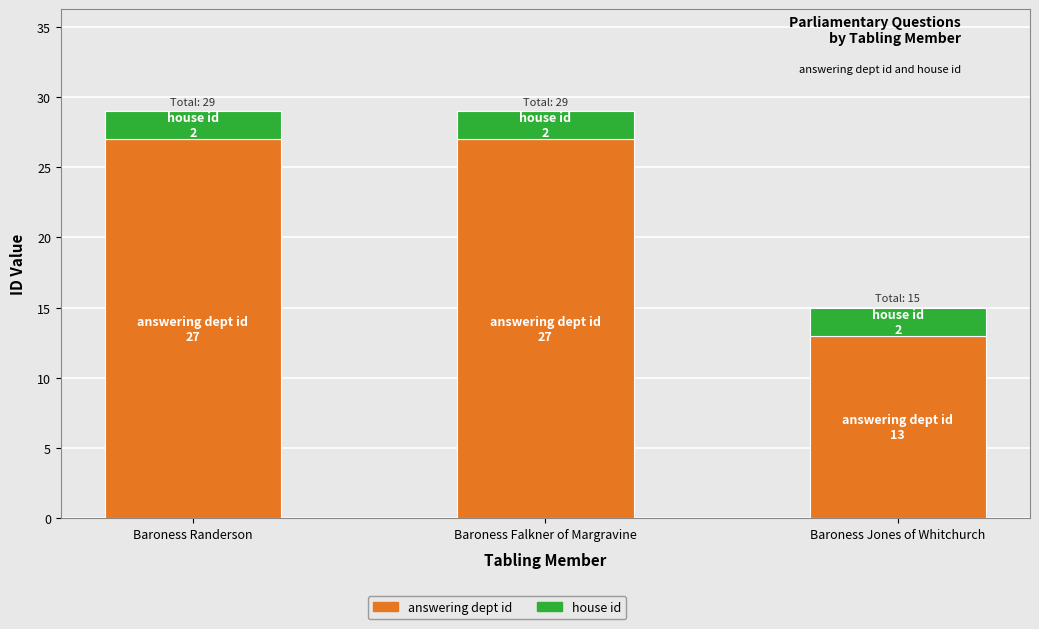

What is the total value across all series at Baroness Jones of Whitchurch?

15